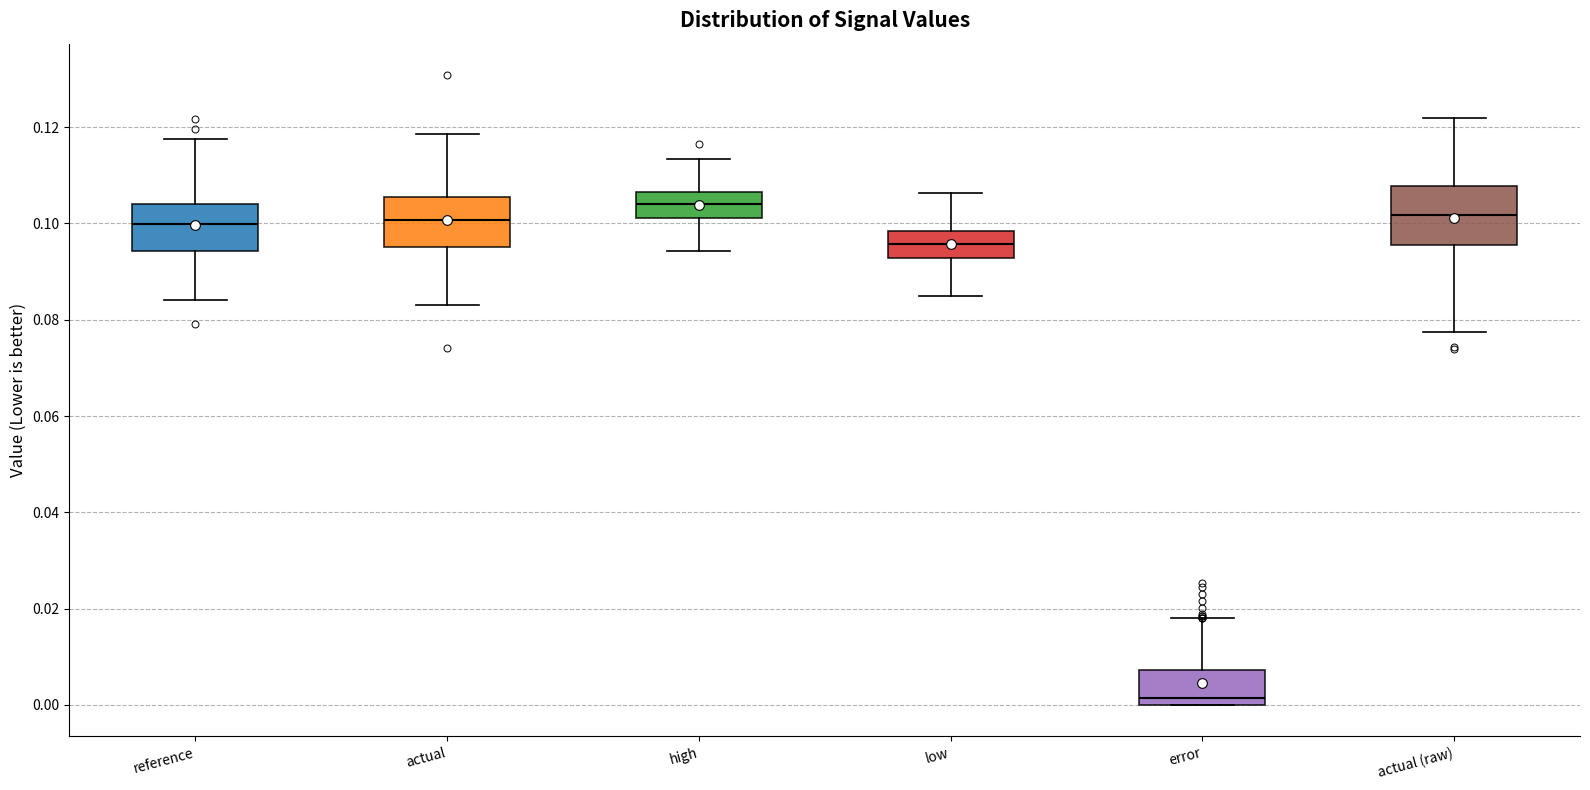

Where is the lower edge of the box for low on the y-axis? The values are not printed on the chart, so give them approximately, as read against the axis.

0.092